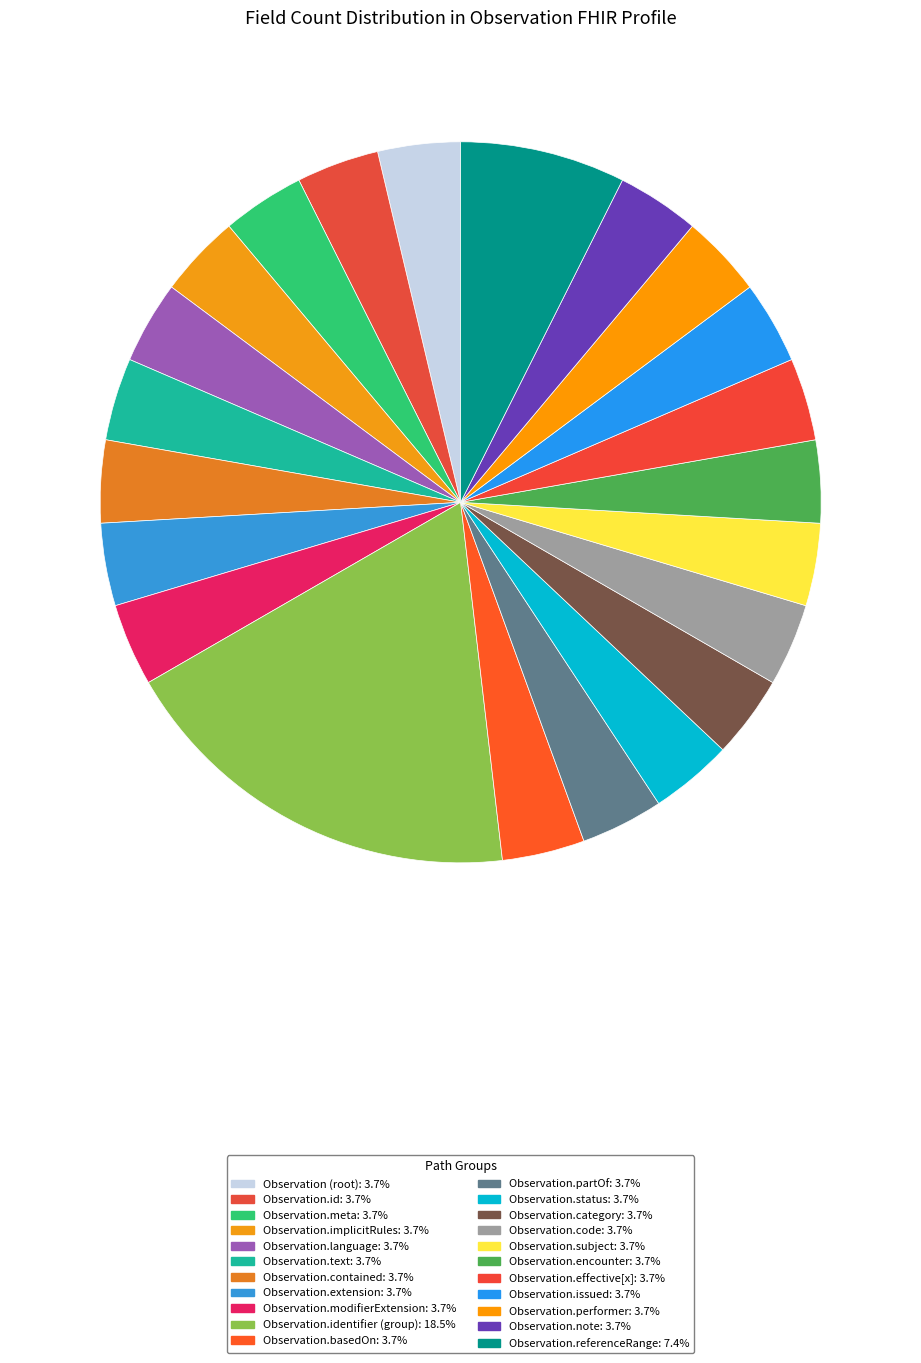

How many slices are in this pie chart?

22